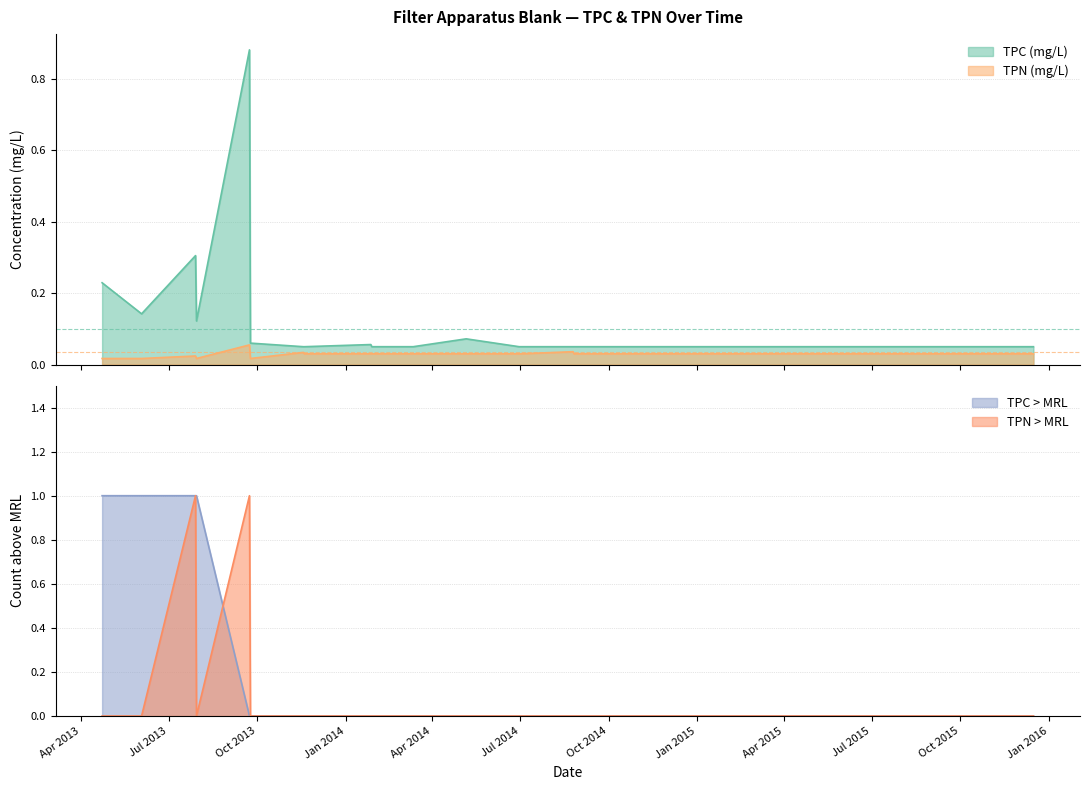

In TPC (mg/L), how many points are lower than both neighbors (excluding endpoints)?

2